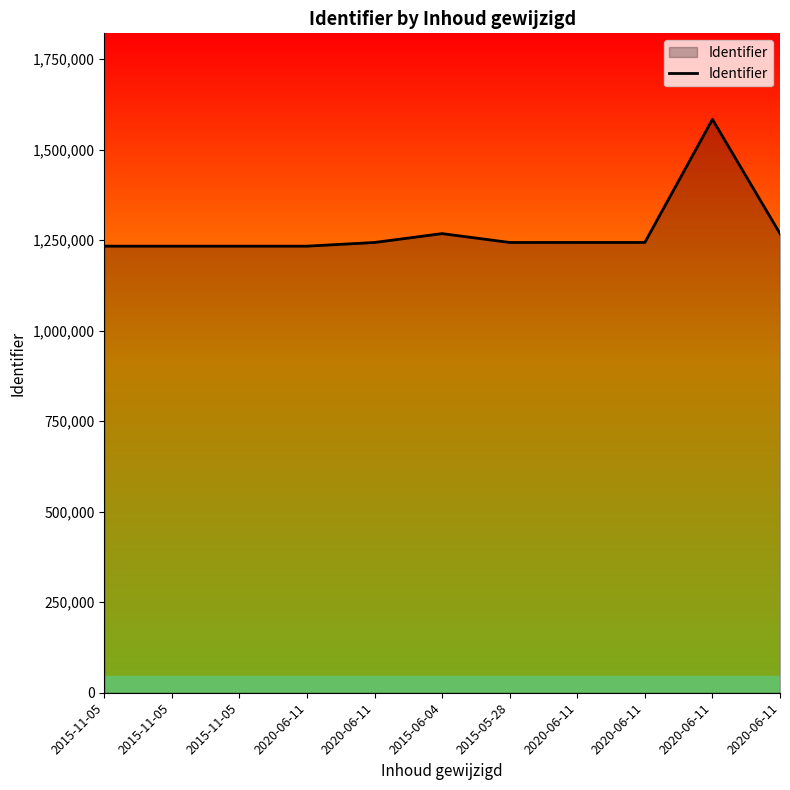

Which label corresponds to the smallest value in the chart?

2015-11-05